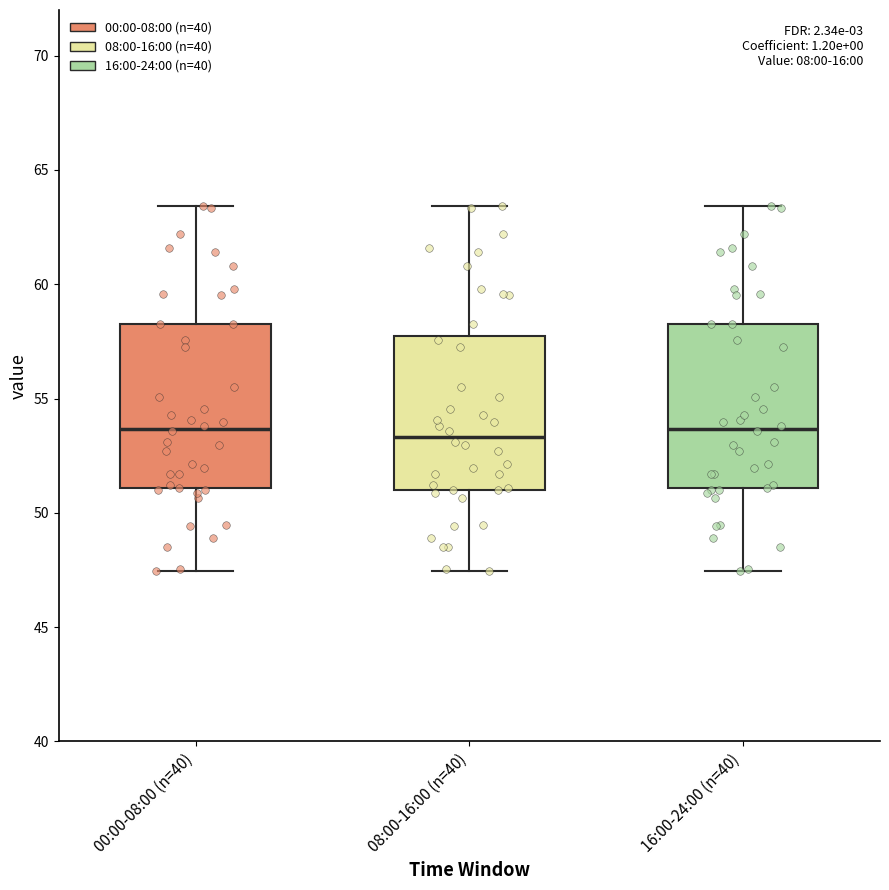

Where does the median line of the box for 16:00-24:00 (n=40) sit on the y-axis? The values are not printed on the chart, so give them approximately, as read against the axis.

53.5